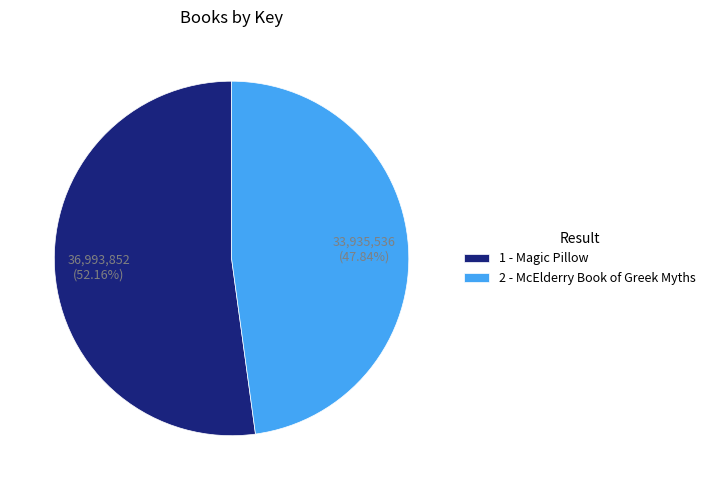

True or false: 1 - Magic Pillow accounts for 52% of the total.

True